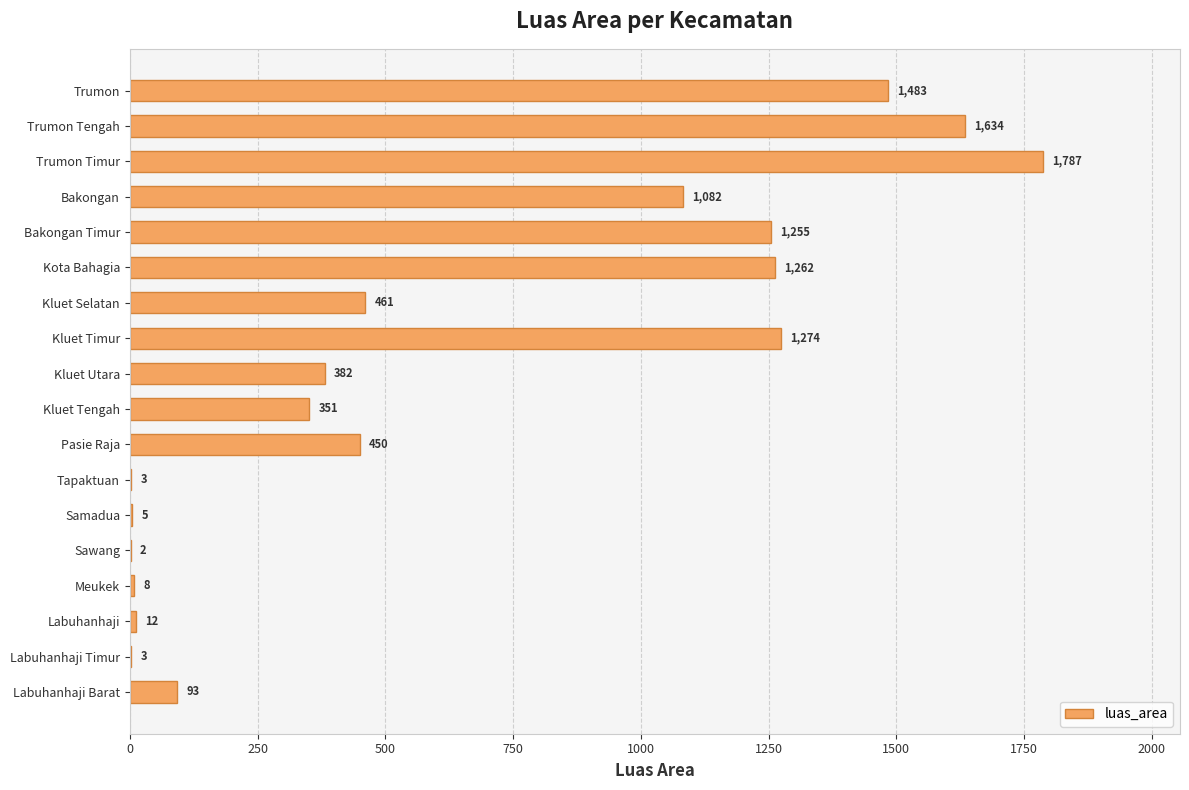

What is the change in value from Labuhanhaji to Kluet Selatan?

+449